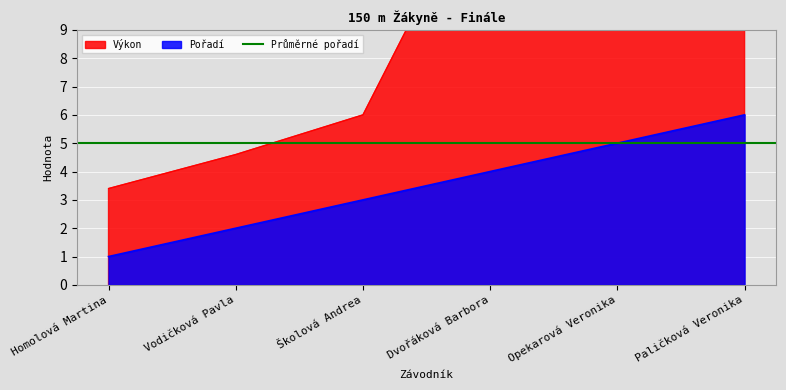

Which category has the highest value in the Pořadí series?

Paličková Veronika